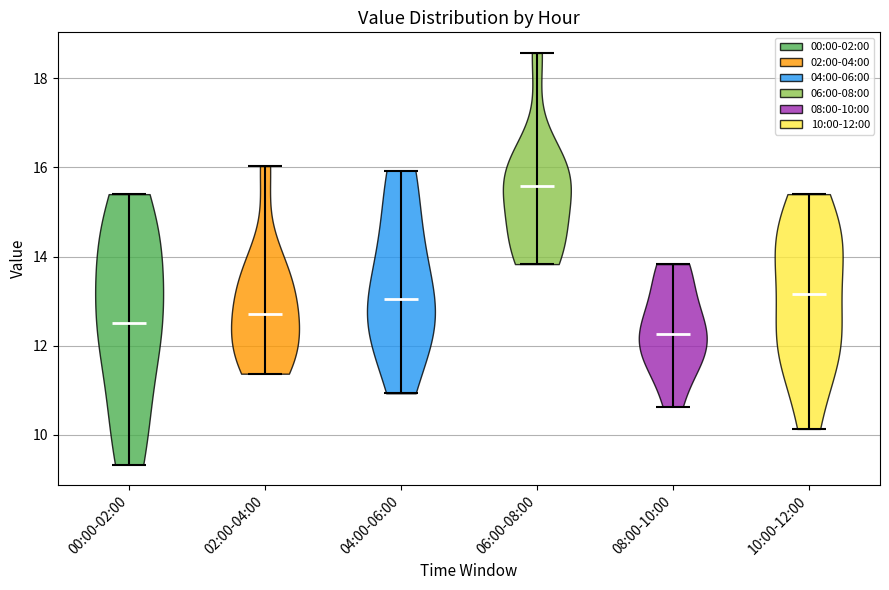

Which violin has the highest median line?

06:00-08:00